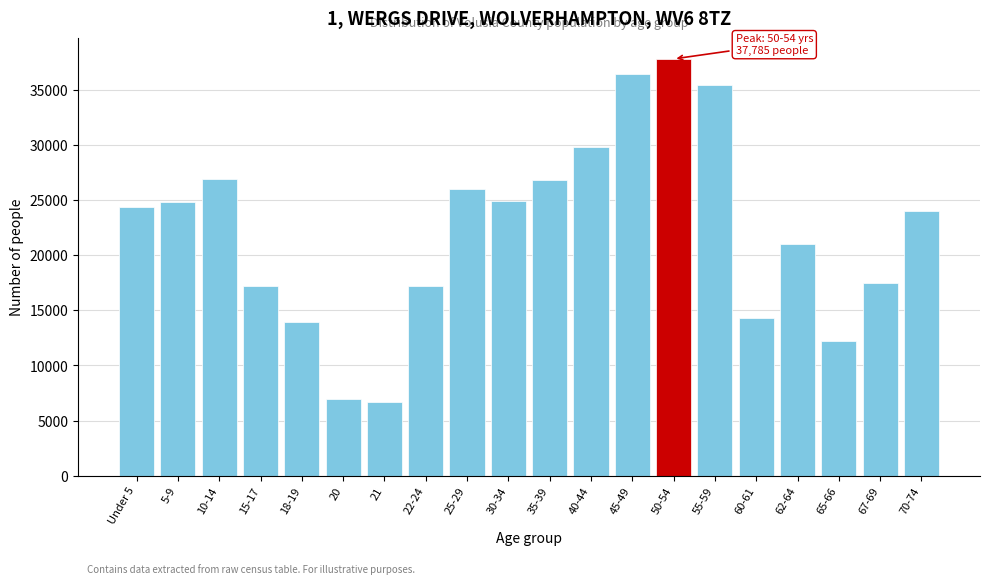

What is the difference between the maximum and minimum values?

31116